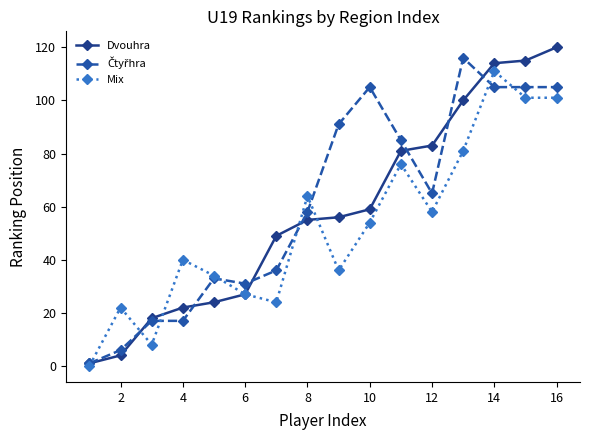

How many data points in Mix are less than 54?

8